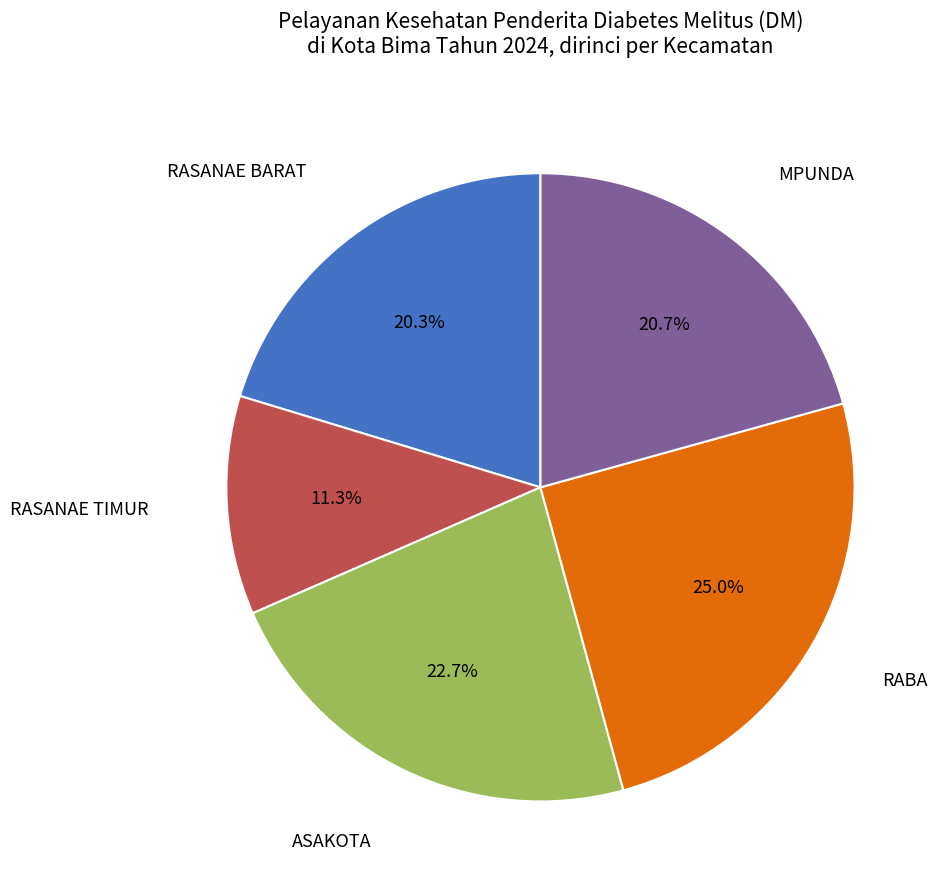

Is there a majority slice in this chart?

No